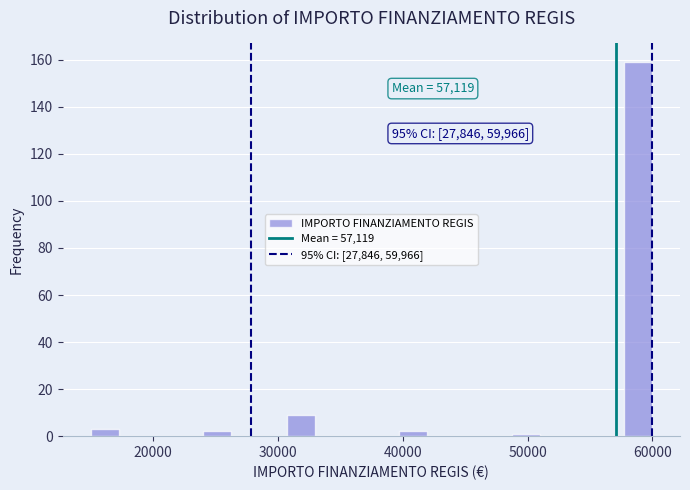

Around what value on the x-axis is the tallest bar? Give the approximate position of its centre, as read against the axis.

59000